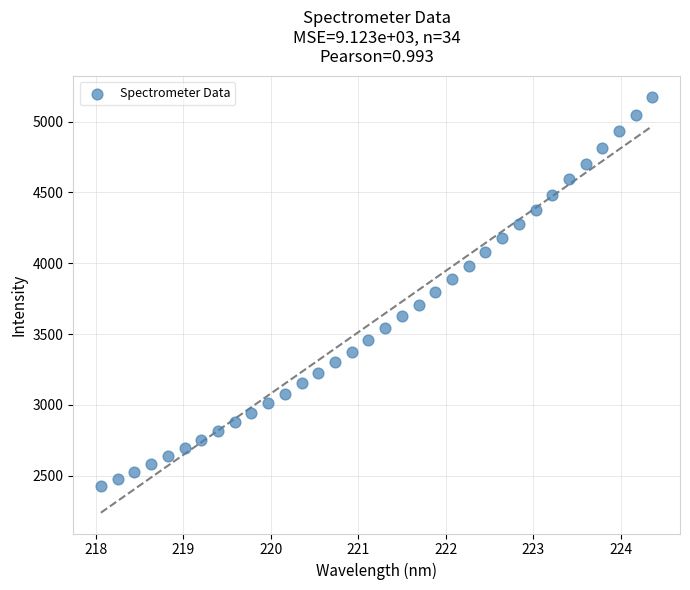

What is the range of Y values (max minus min)?

2748.4